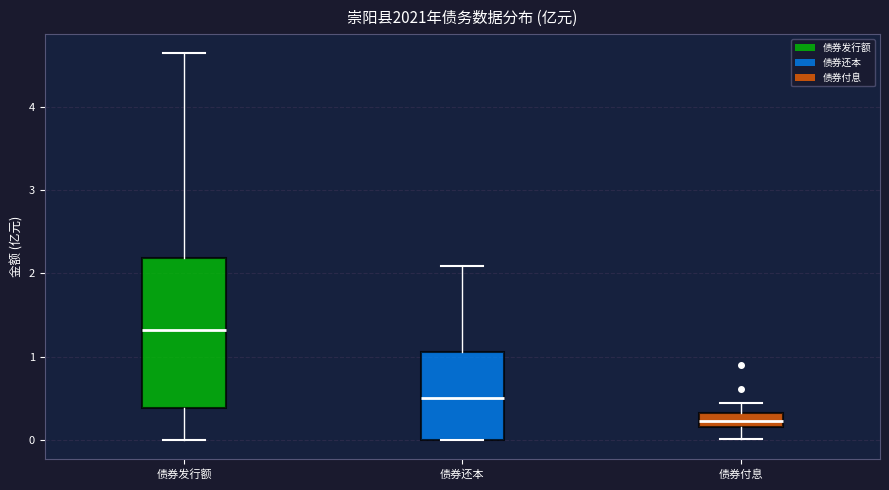

Where does the upper whisker of the box for 债券发行额 end on the y-axis? The values are not printed on the chart, so give them approximately, as read against the axis.

4.6